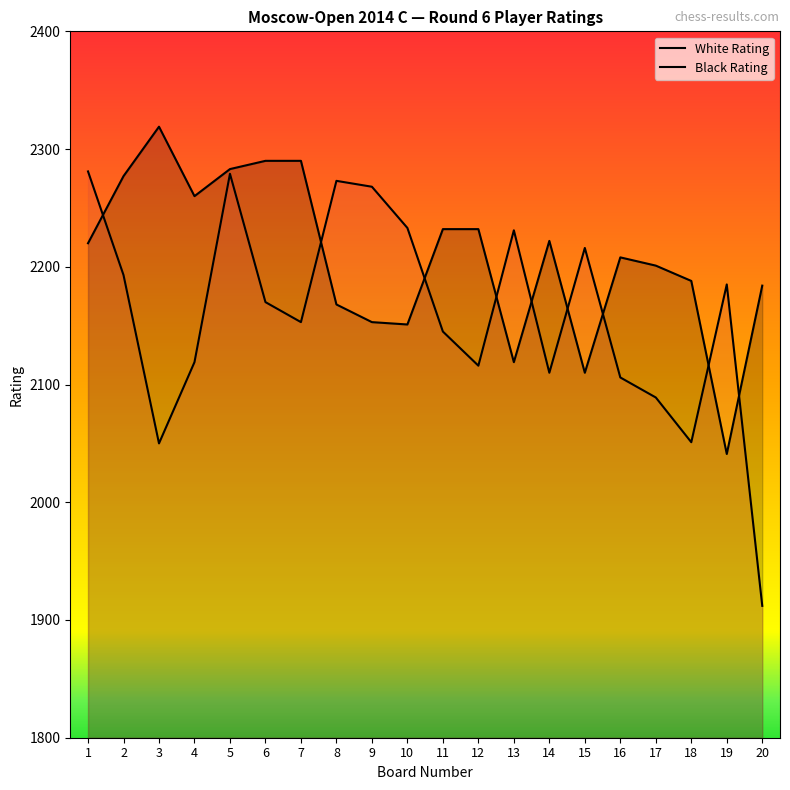

Which series ends up on top after the final intersection of Black Rating and White Rating?

White Rating